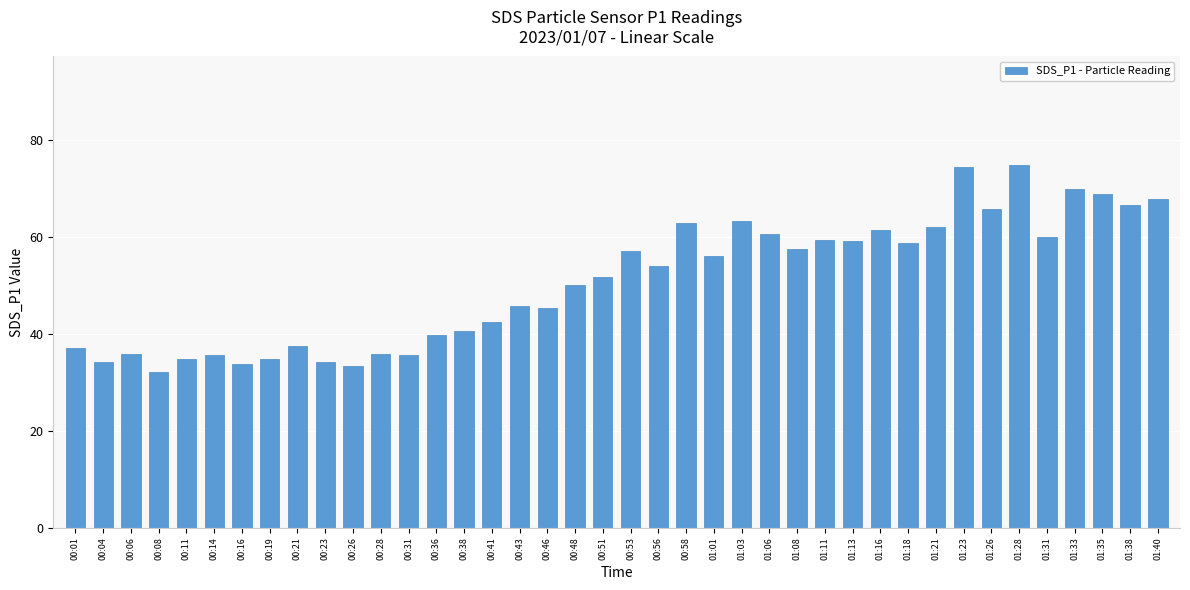

What is the value of the 21st bar from the left?

57.1